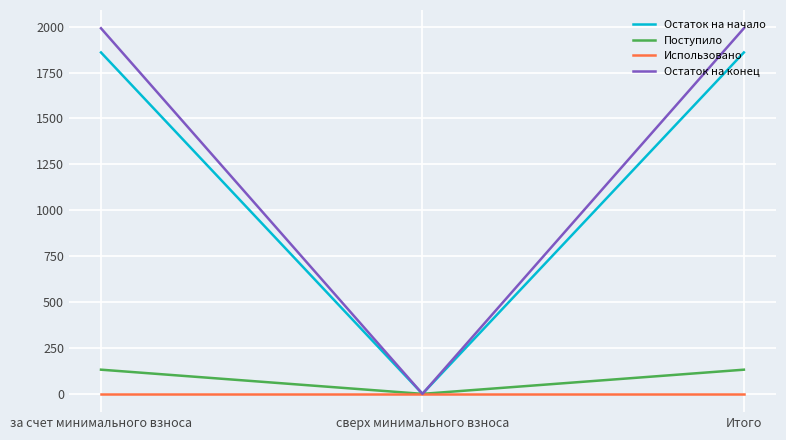

What position from the left is за счет минимального взноса?

1